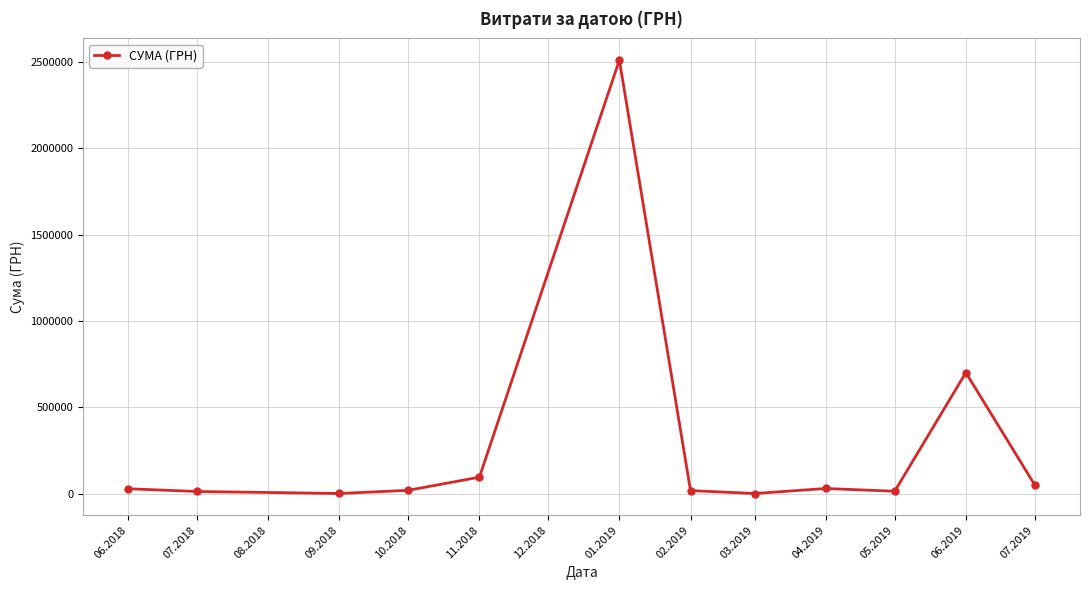

True or false: there are more than 0 points higher than both neighbors.

True